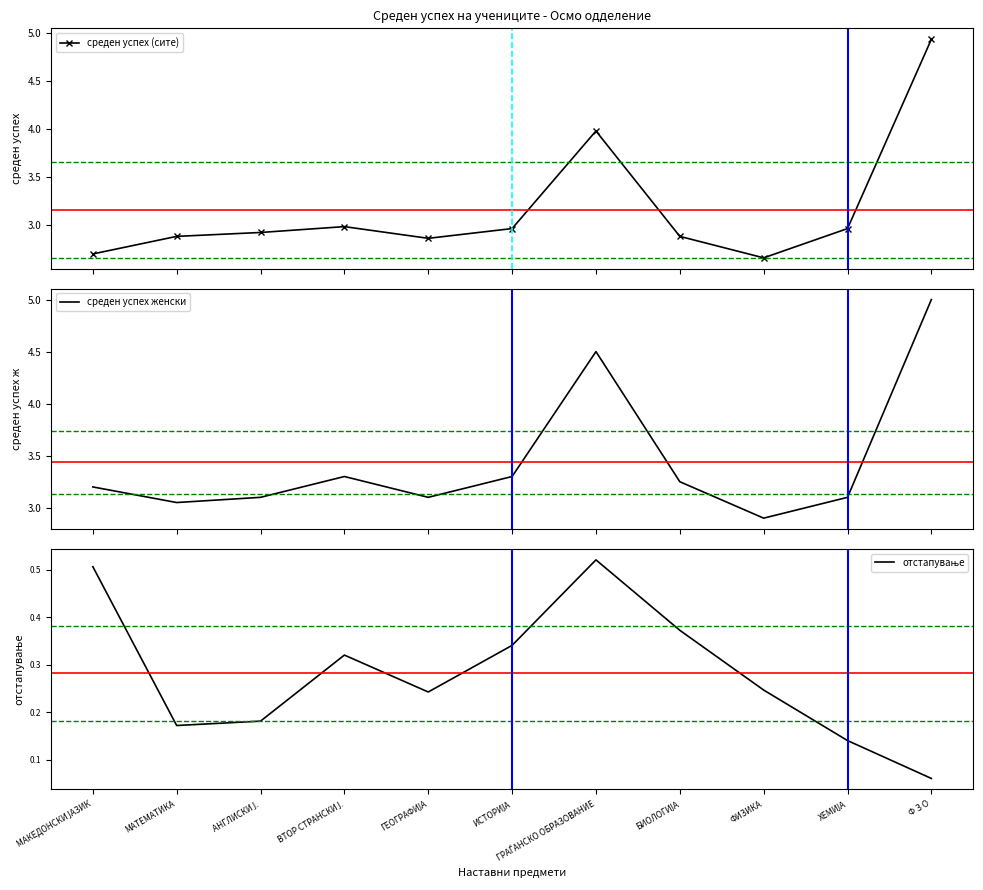

The отстапување series shows 0.3 at ИСТОРИЈА. True or false?

True